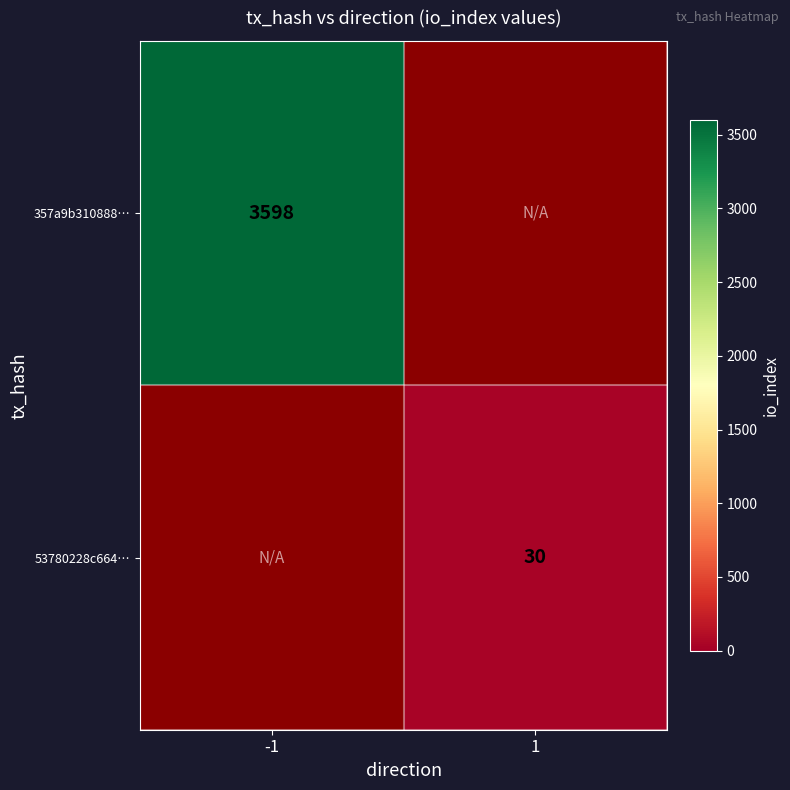

How many series are shown in this chart?

2